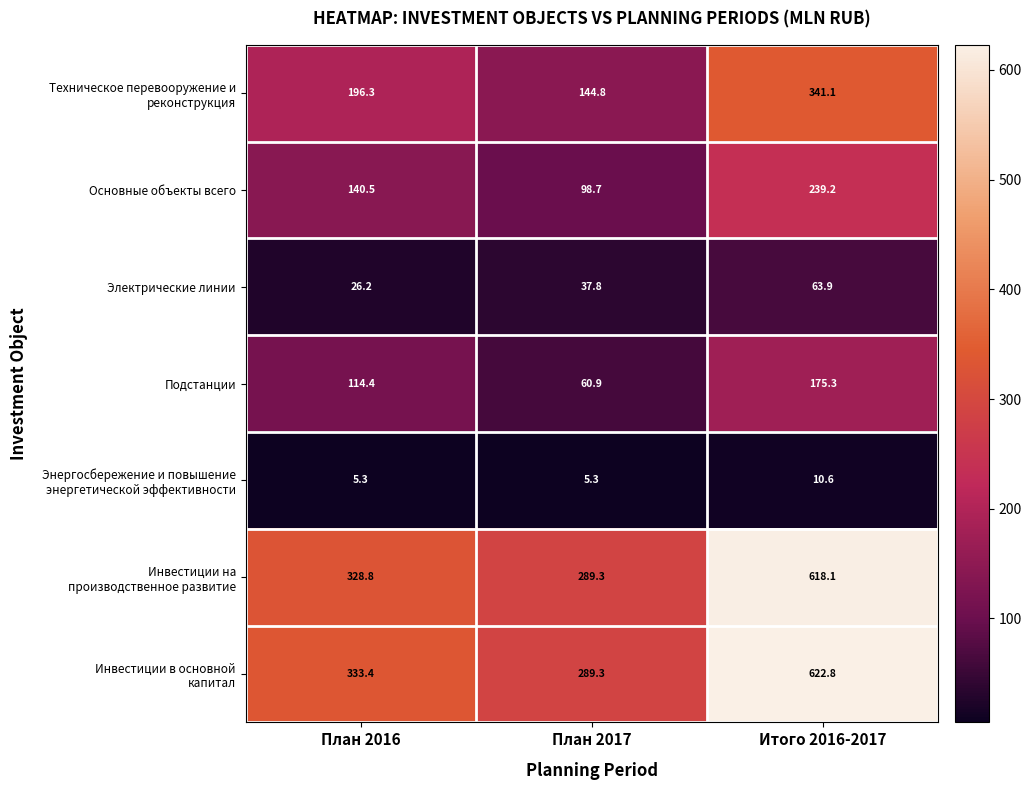

At which label does Основные объекты всего reach its peak?

Итого 2016-2017